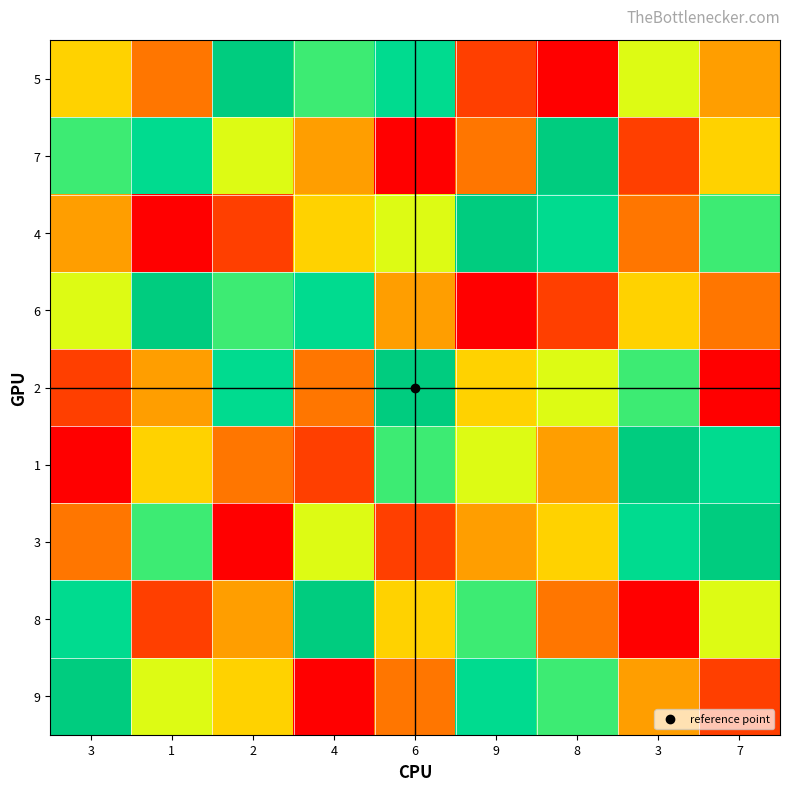

Which has a higher value, 1 or 9?

1